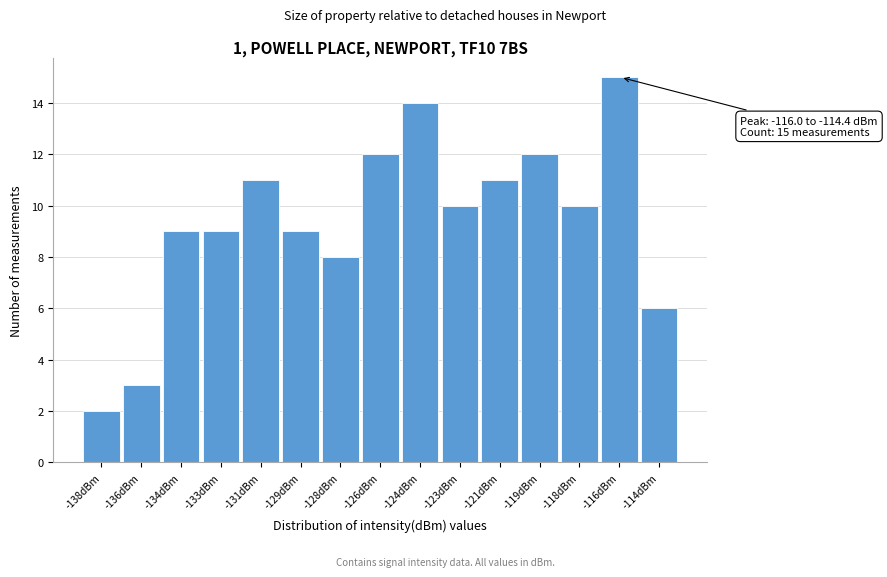

Reading left to right, transcribe all the data shown in this chart.

2	3	9	9	11	9	8	12	14	10	11	12	10	15	6